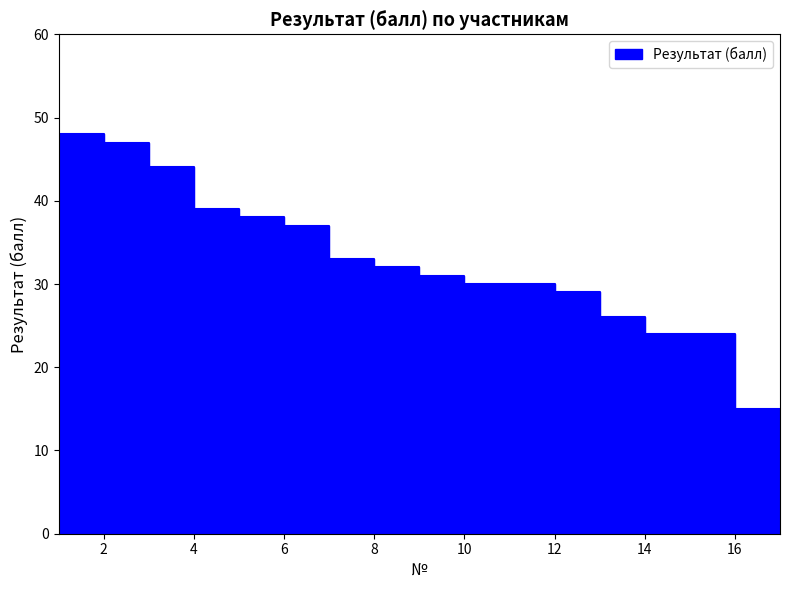

Count the number of values greater than 31.

8